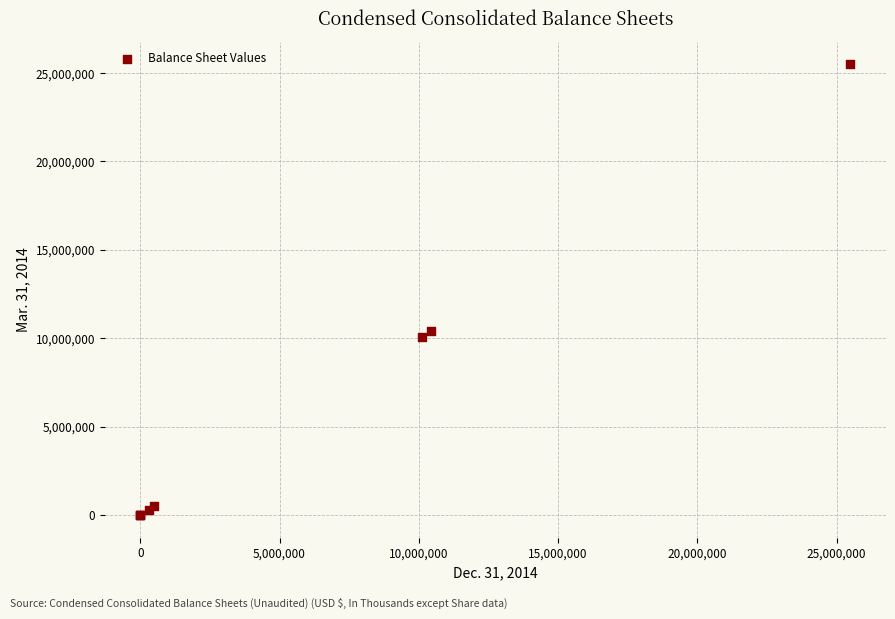

What Y value in the scatter plot is closest to 12750000?

10409000.0